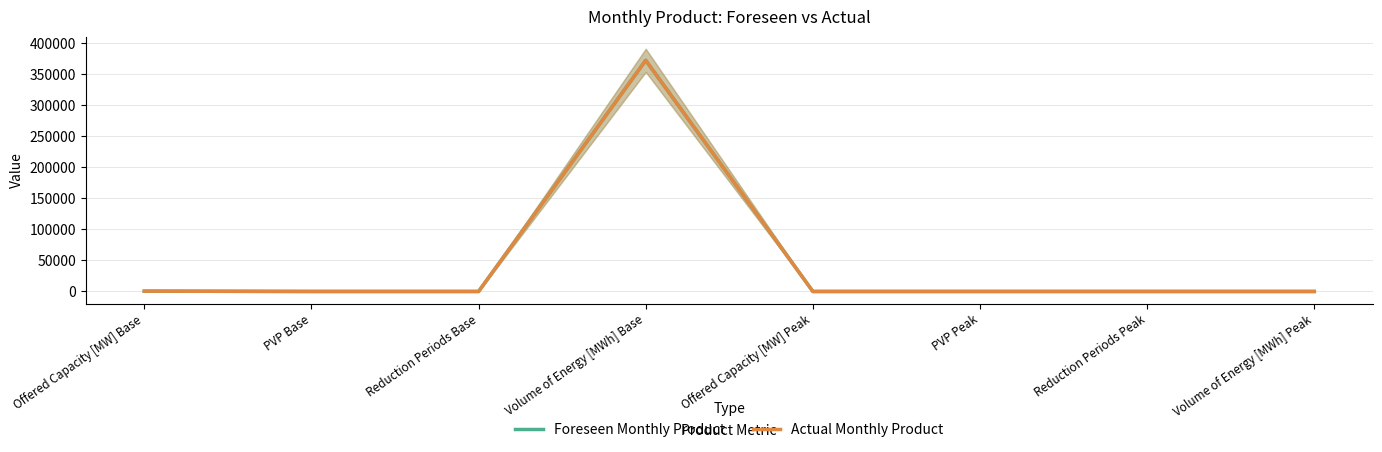

How many interior local valleys does the Foreseen Monthly Product series have?

1